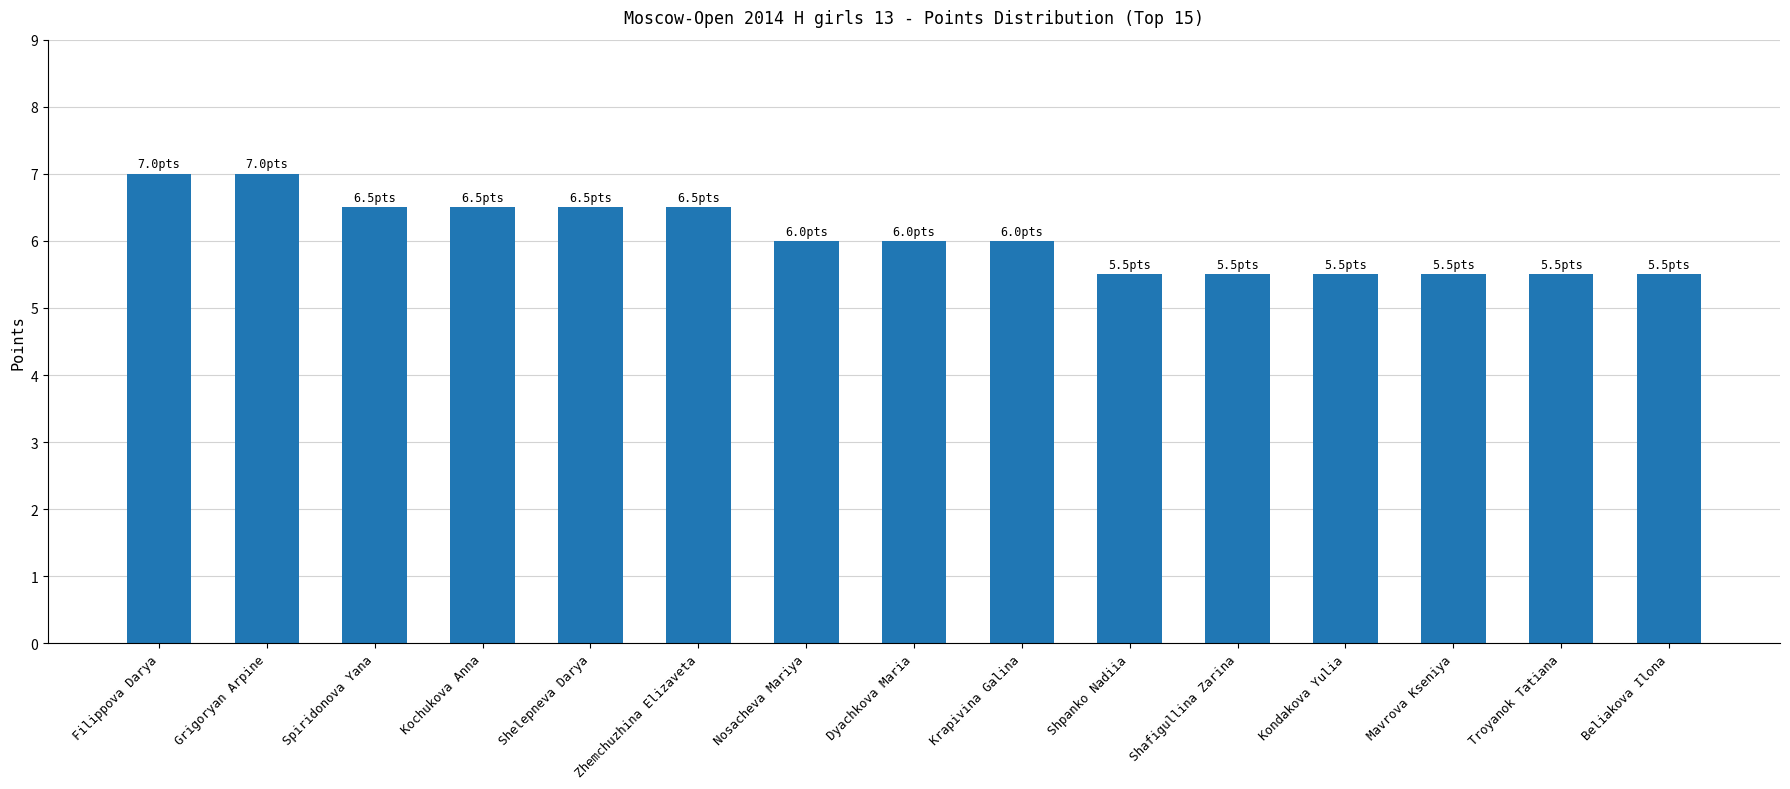

Reading right to left, list all the values displayed in this chart.

Beliakova Ilona=5.5	Troyanok Tatiana=5.5	Mavrova Kseniya=5.5	Kondakova Yulia=5.5	Shafigullina Zarina=5.5	Shpanko Nadiia=5.5	Krapivina Galina=6.0	Dyachkova Maria=6.0	Nosacheva Mariya=6.0	Zhemchuzhina Elizaveta=6.5	Shelepneva Darya=6.5	Kochukova Anna=6.5	Spiridonova Yana=6.5	Grigoryan Arpine=7.0	Filippova Darya=7.0